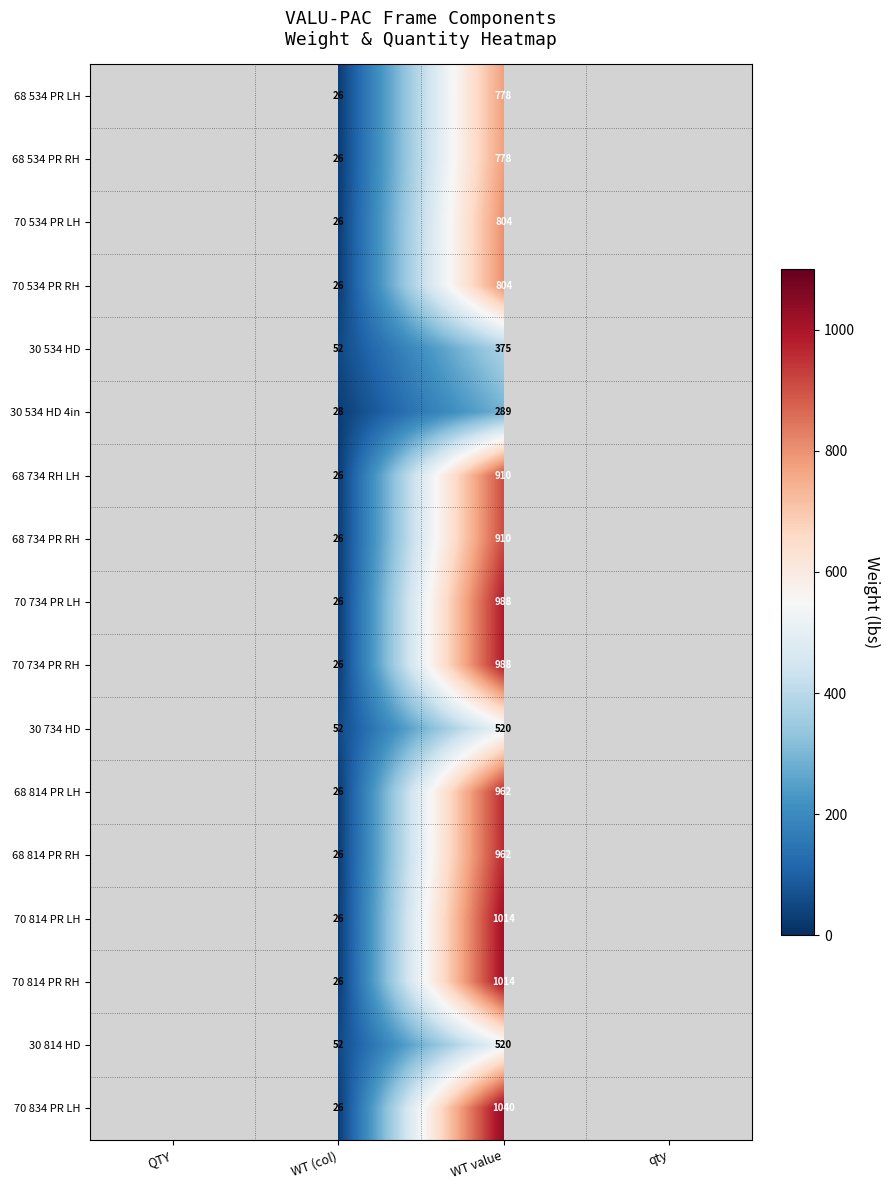

The value of 70 734 PR LH at WT (col) is 35. True or false?

False